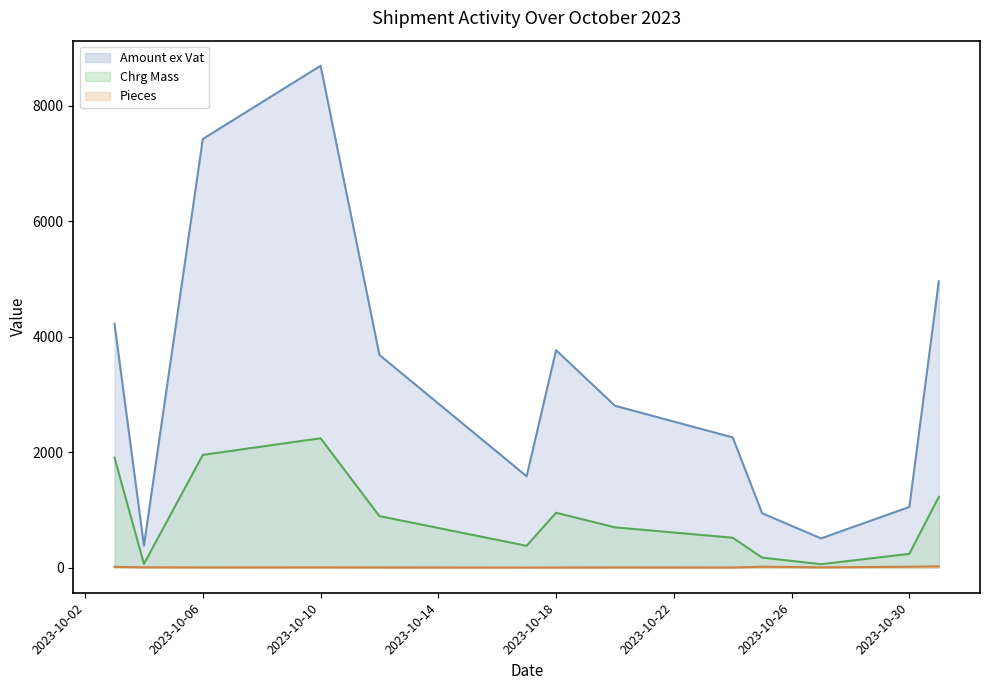

List the series in order of their peak value, highest first.

Amount ex Vat, Chrg Mass, Pieces